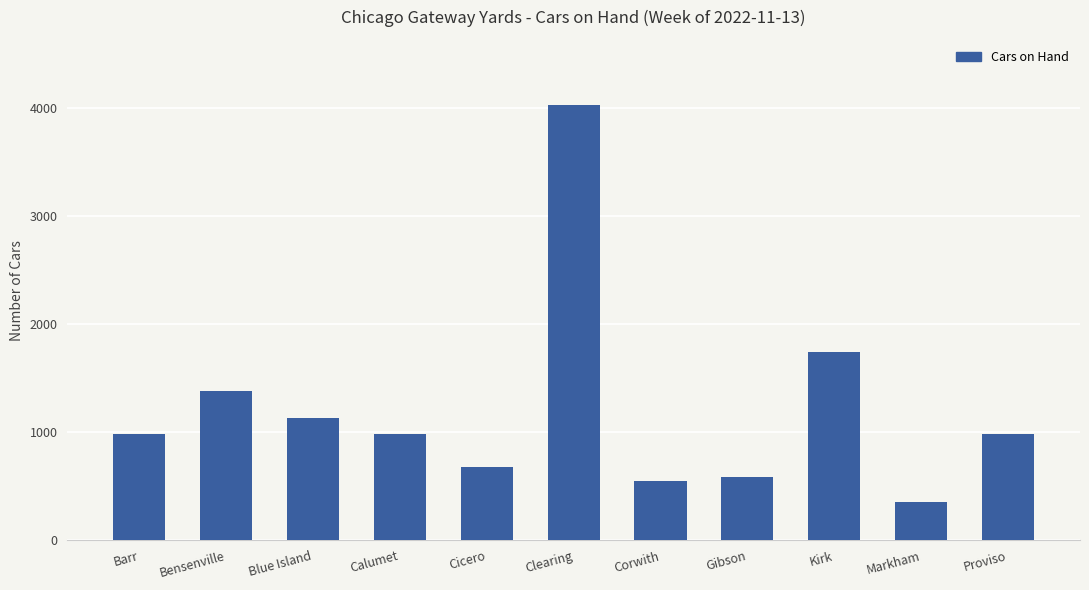

What is the label of the 3rd bar from the left?

Blue Island